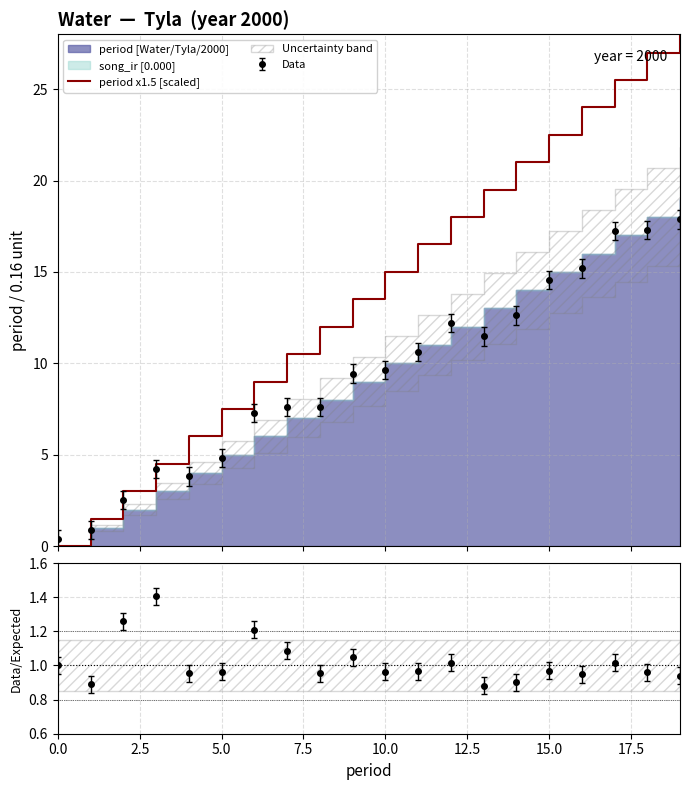

Which label corresponds to the largest value in the chart?

19